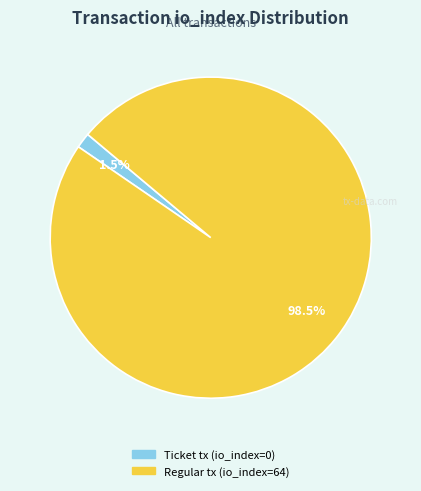

Which category has the smallest portion of the pie?

Ticket tx (io_index=0)